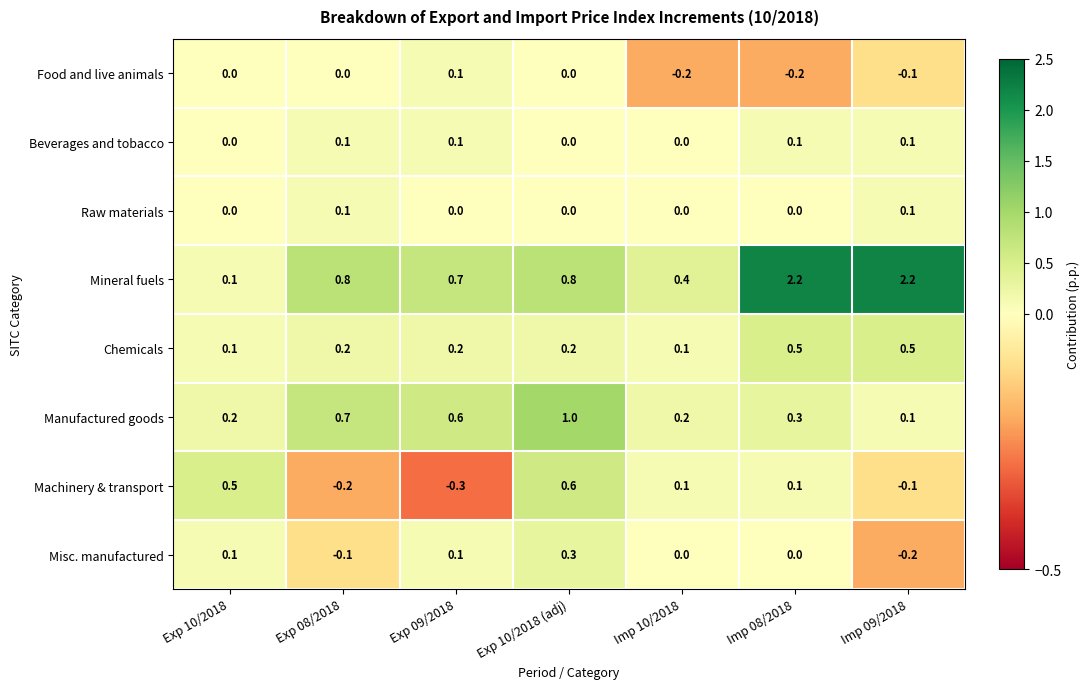

What is the total value across all series at Imp 09/2018?

2.6